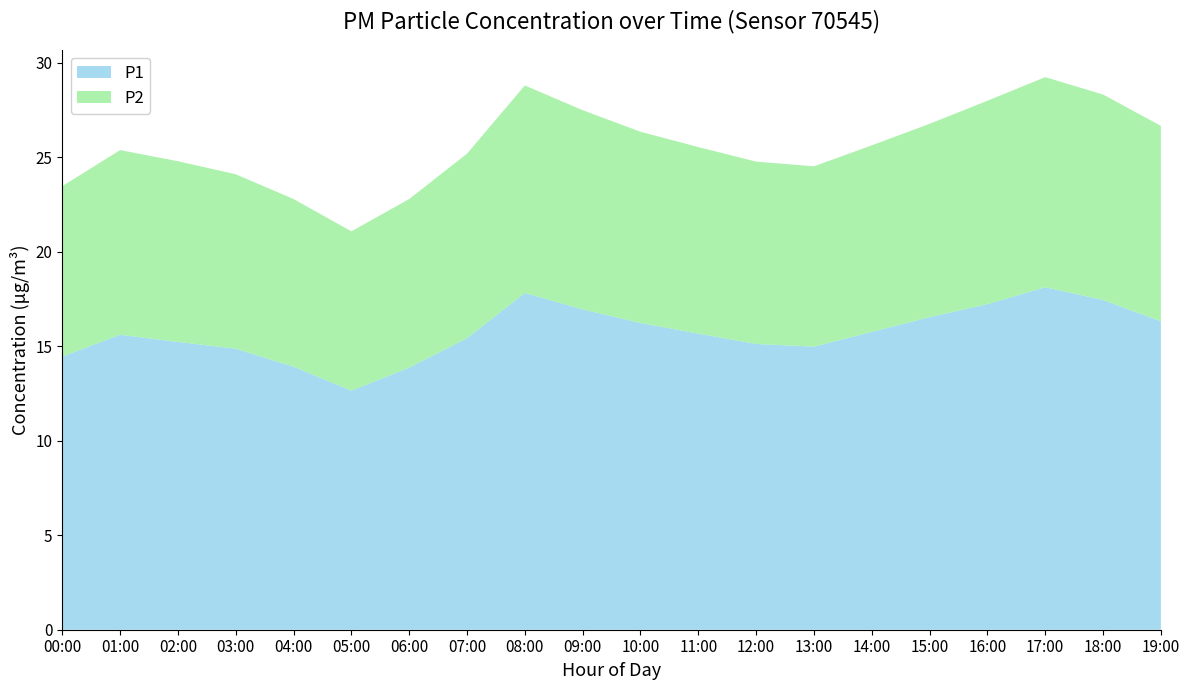

What is the lowest value of the P1 series?

12.7